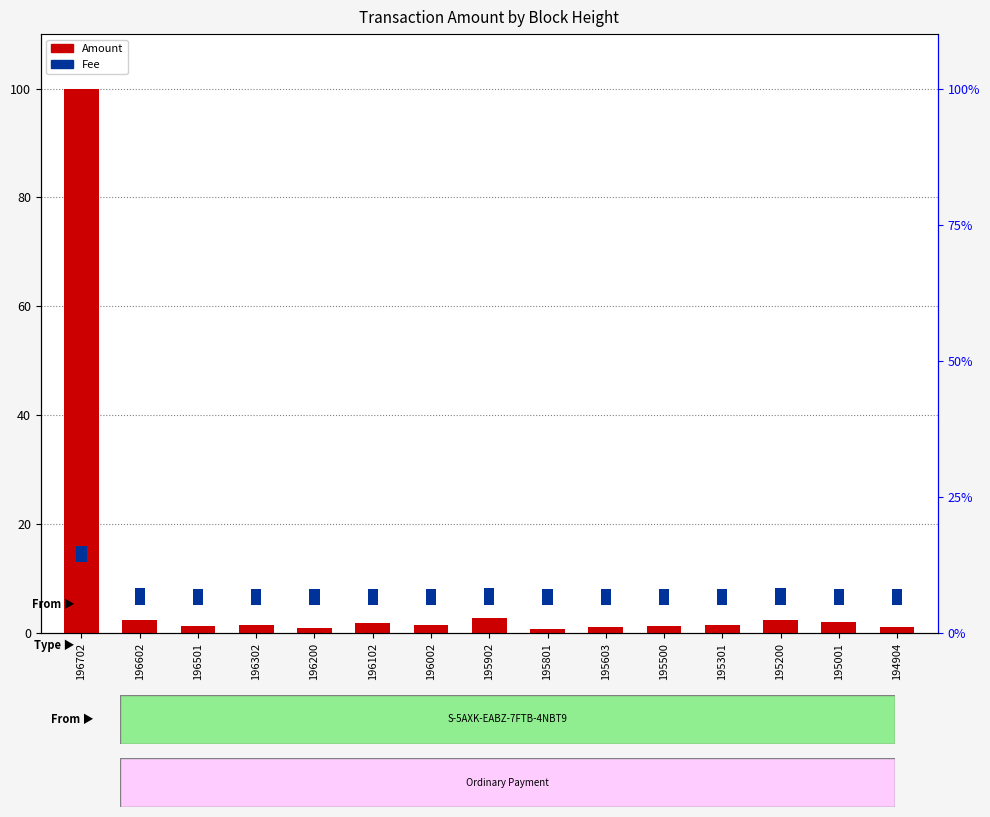

Reading left to right, what are all the values shown in this chart?

Amount: 100.0	2.4	1.4	1.5	1.0	1.8	1.5	2.7	0.8	1.1	1.3	1.5	2.3	2.0	1.1
Fee: 3.0	3.0	3.0	3.0	3.0	3.0	3.0	3.0	3.0	3.0	3.0	3.0	3.0	3.0	3.0